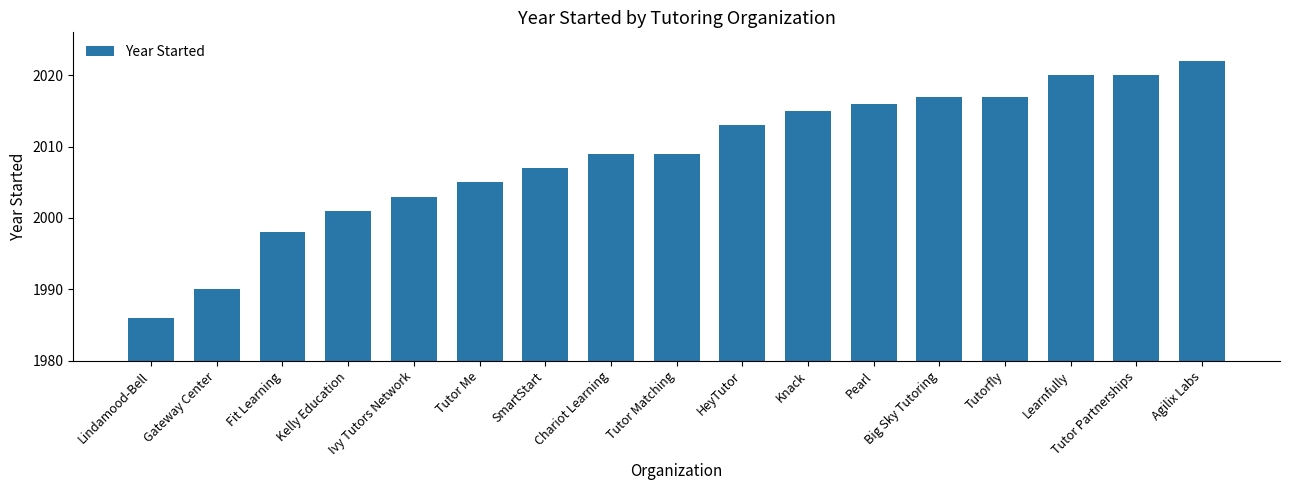

What is the average value?

2009